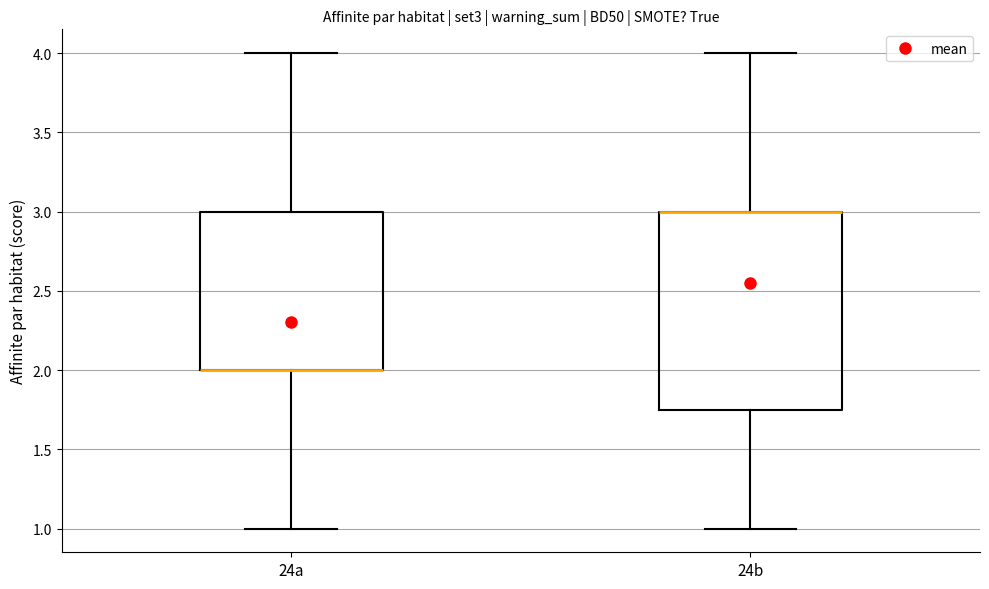

Where does the lower whisker of the box for 24a end on the y-axis? The values are not printed on the chart, so give them approximately, as read against the axis.

1.00